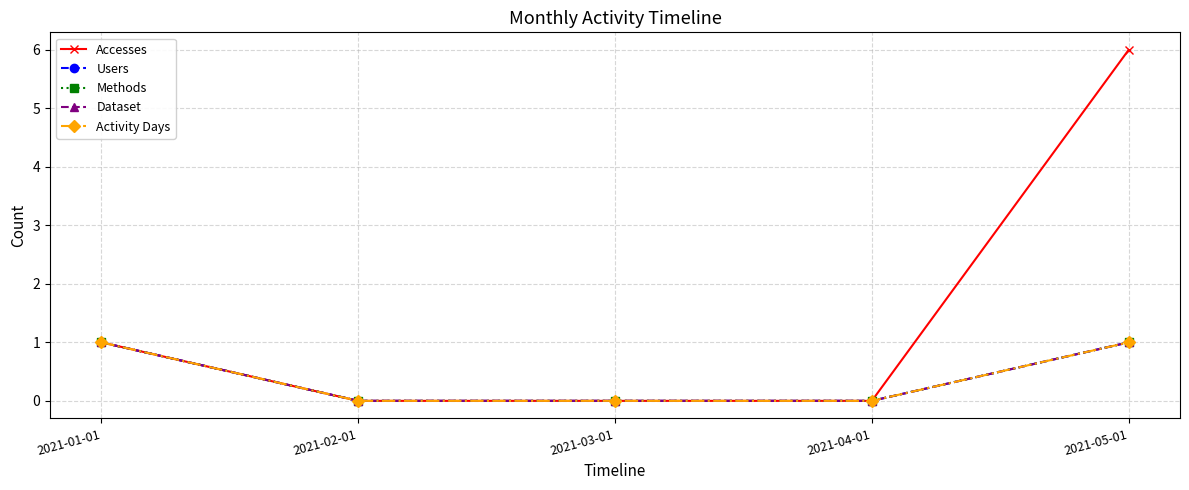

True or false: Methods has a value of 0 at 2021-03-01.

True